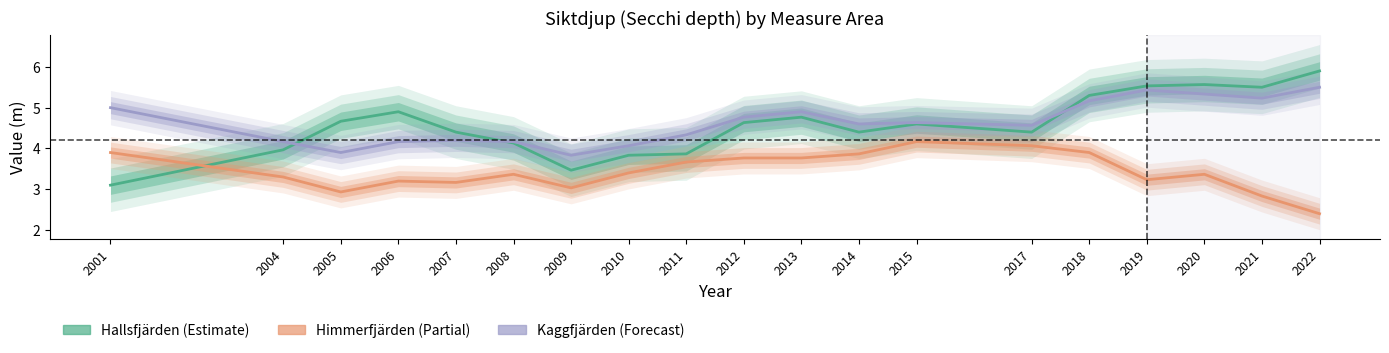

What is the total value across all series at 2012?

13.2